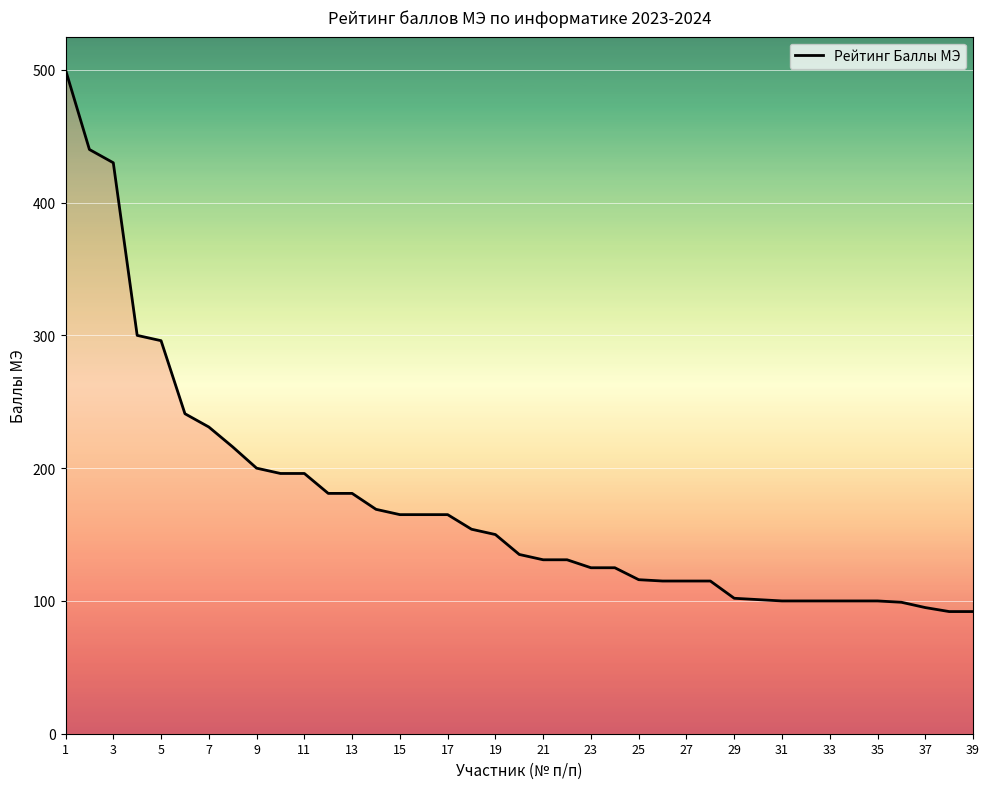

How many distinct data groups are displayed?

1